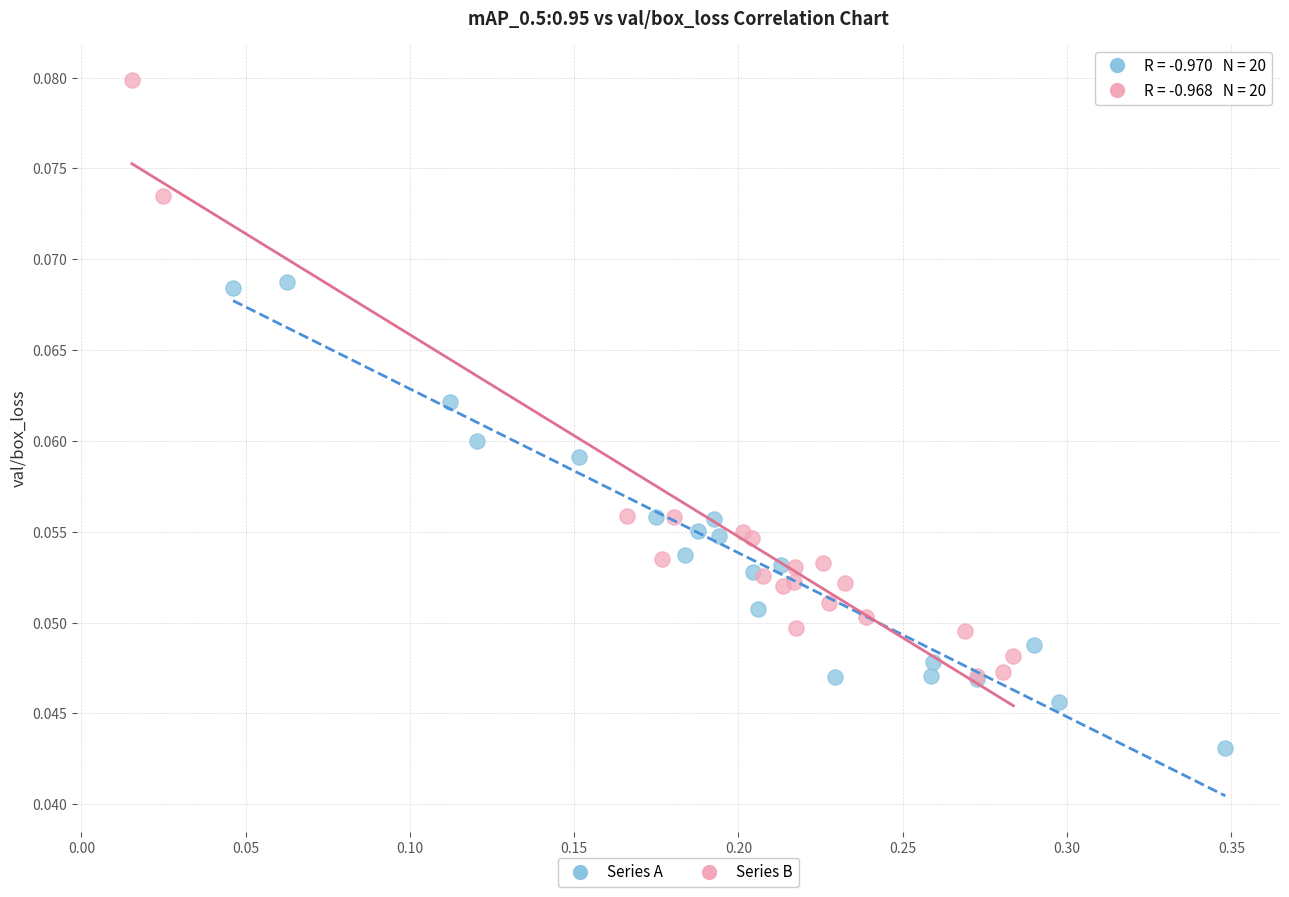

Which series has the largest Y range (max minus min)?

Series B